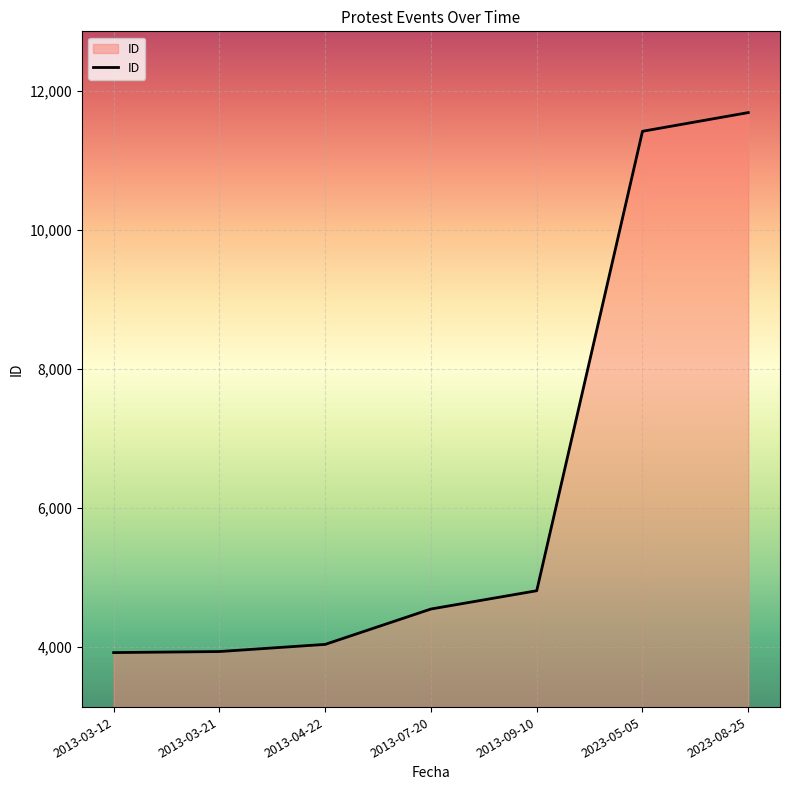

What is the change in value from 2013-03-21 to 2023-05-05?

+7487